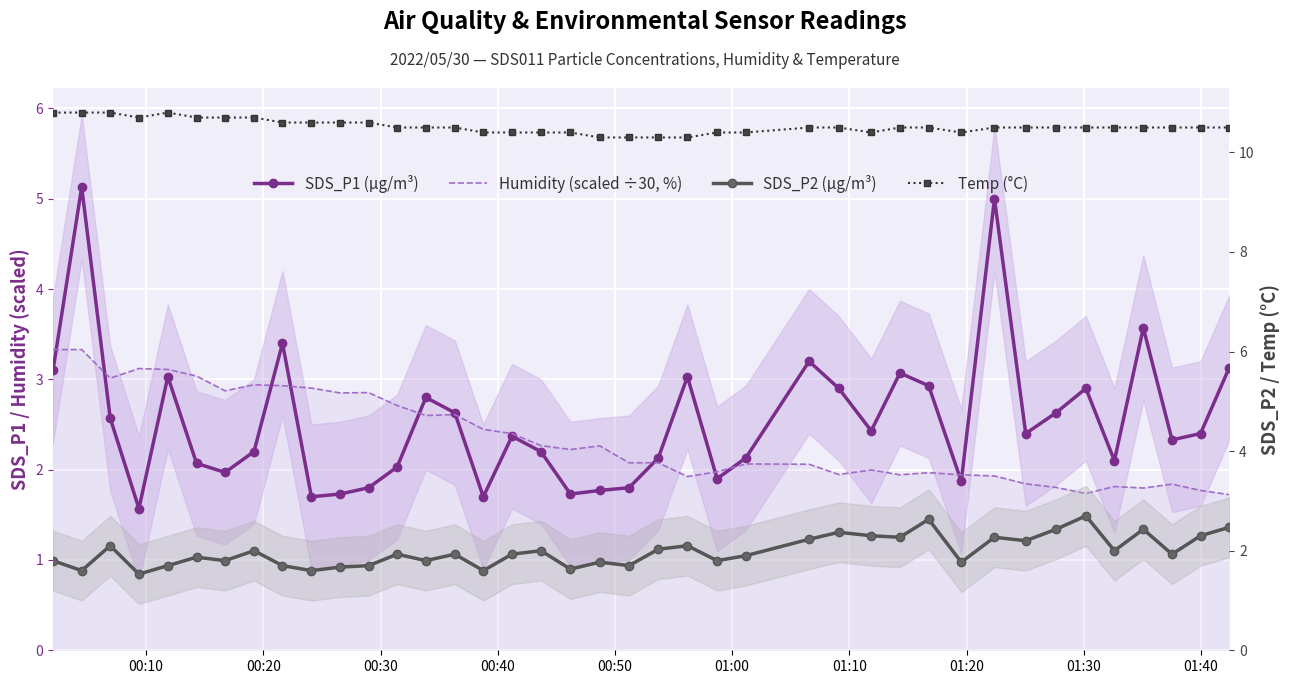

List the series in order of their peak value, lowest first.

SDS_P2 (µg/m³), Humidity (scaled ÷30, %), SDS_P1 (µg/m³), Temp (°C)